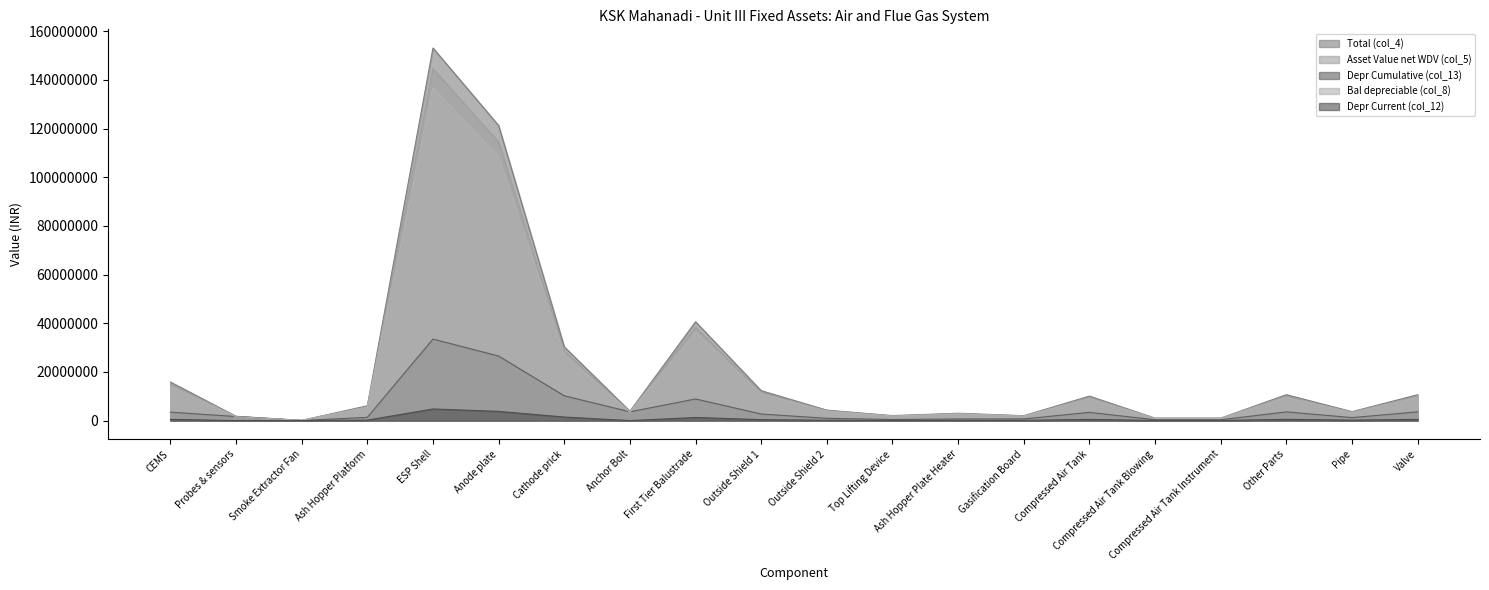

At which category is the sum across all series the highest?

ESP Shell